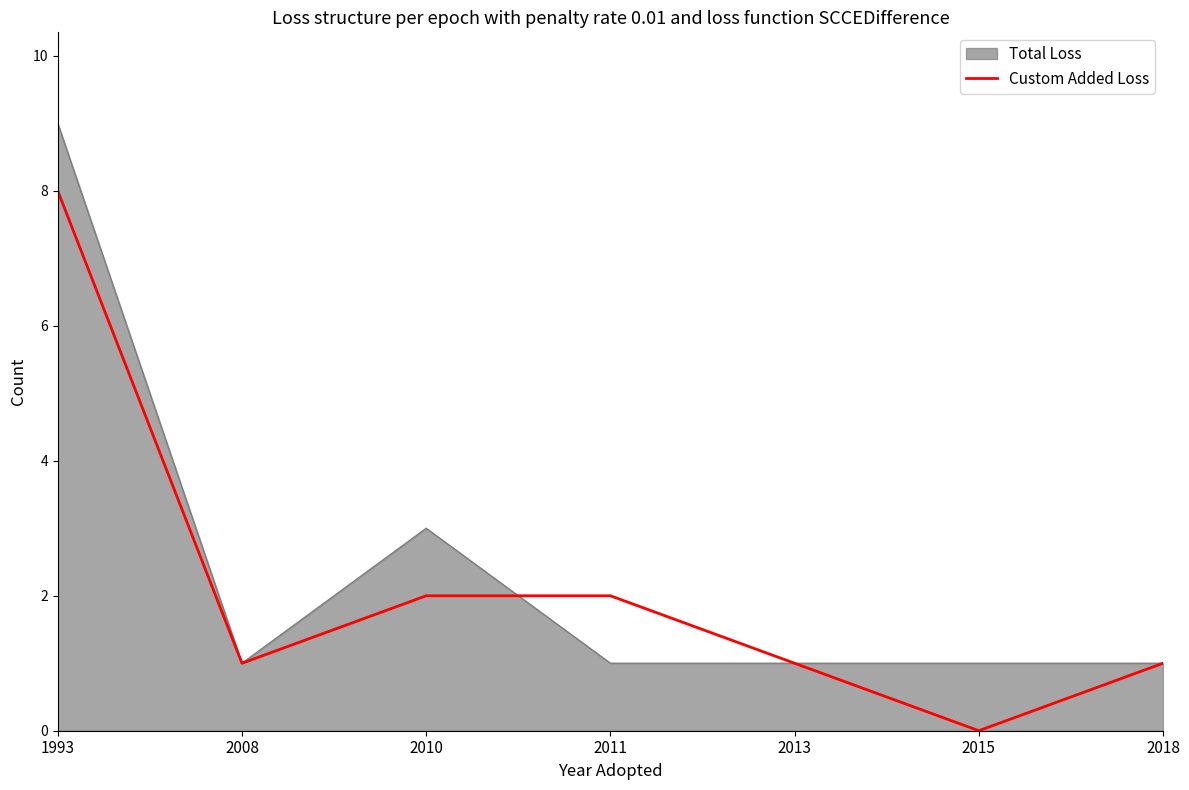

Which series changed the most between 1993 and 2008?

Total Loss